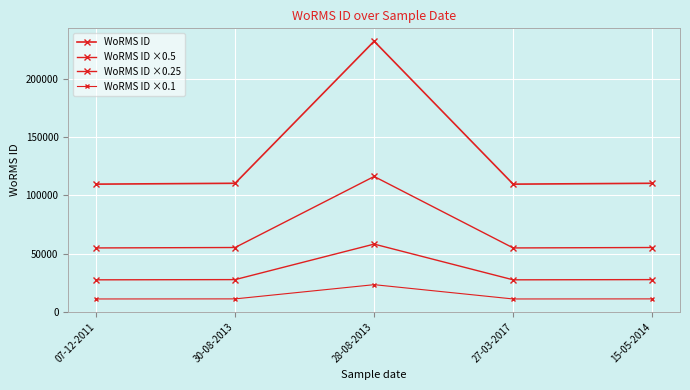

Where is WoRMS ID ×0.25 nearest to the value 42733?

30-08-2013